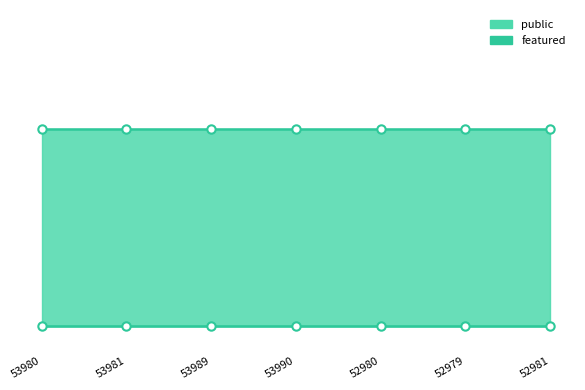

Reading left to right, extract all data points from this chart.

public_line: 53980=1	53981=1	53989=1	53990=1	52980=1	52979=1	52981=1
featured: 53980=0	53981=0	53989=0	53990=0	52980=0	52979=0	52981=0